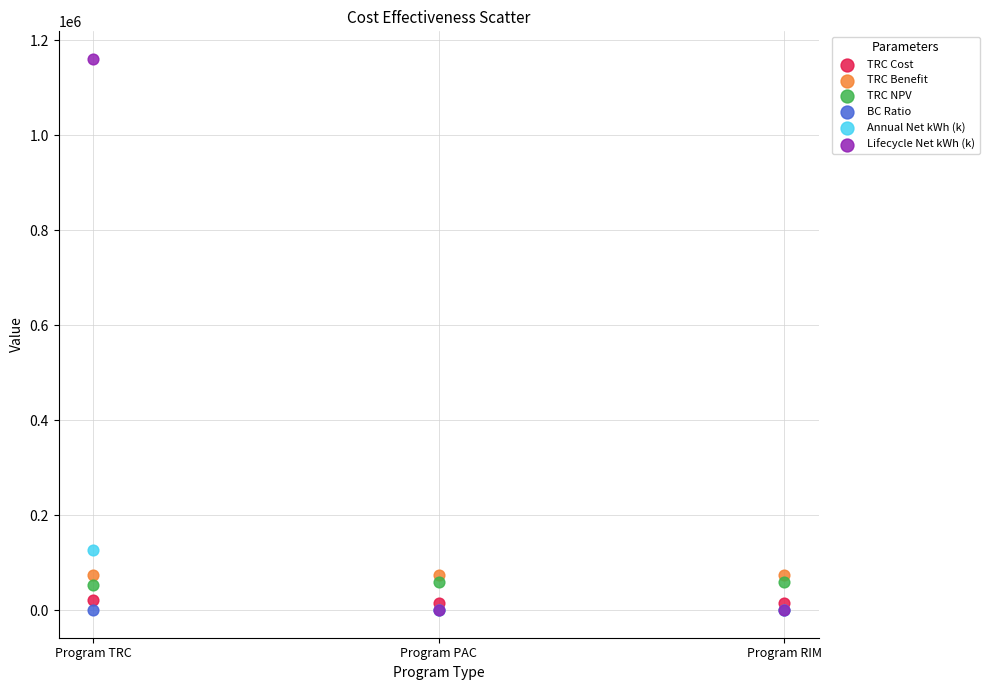

What are all the series names shown in the legend?

TRC Cost, TRC Benefit, TRC NPV, BC Ratio, Annual Net kWh (k), Lifecycle Net kWh (k)